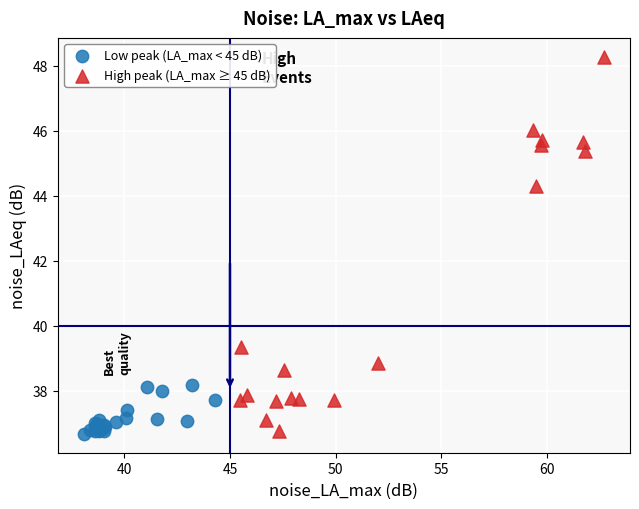

Which series reaches the maximum Y coordinate?

High peak (LA_max ≥ 45 dB)